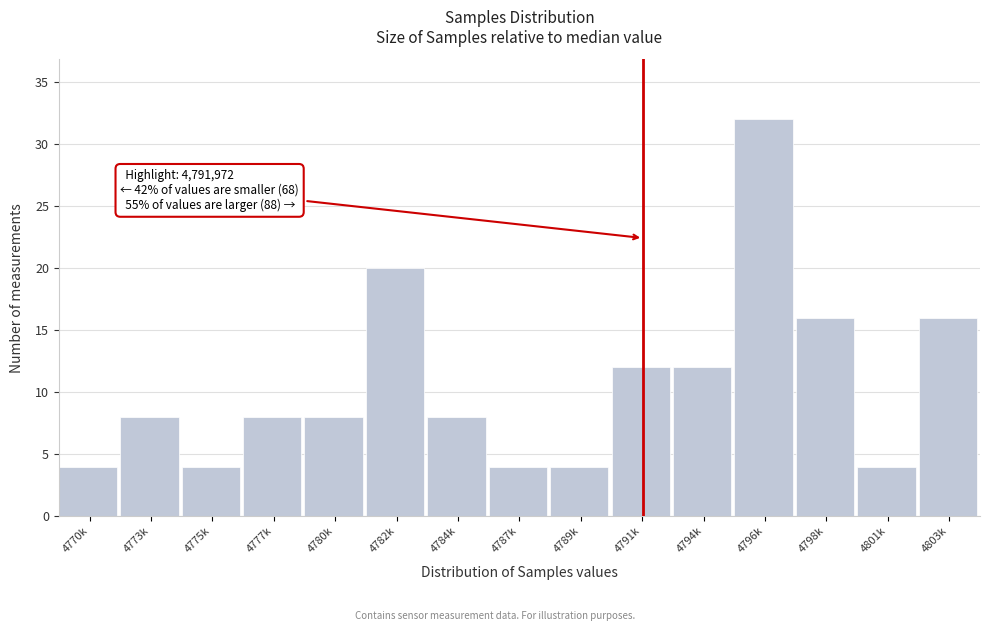

Reading right to left, transcribe all the data shown in this chart.

16	4	16	32	12	12	4	4	8	20	8	8	4	8	4